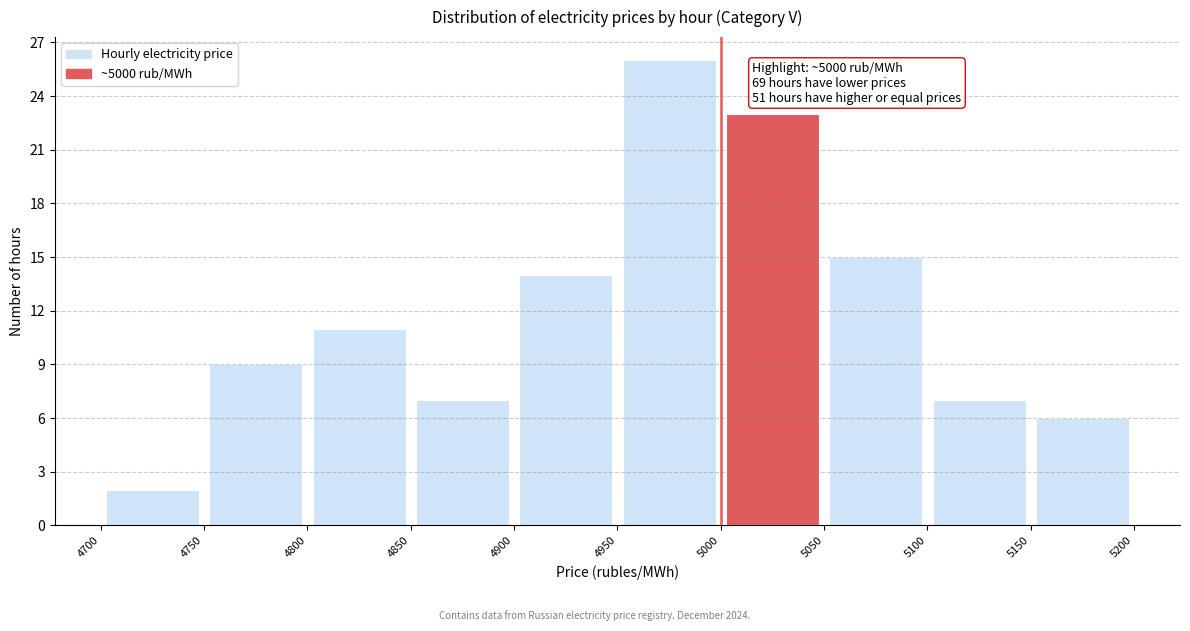

Which range on the x-axis has the tallest bar?

4950 to 5000